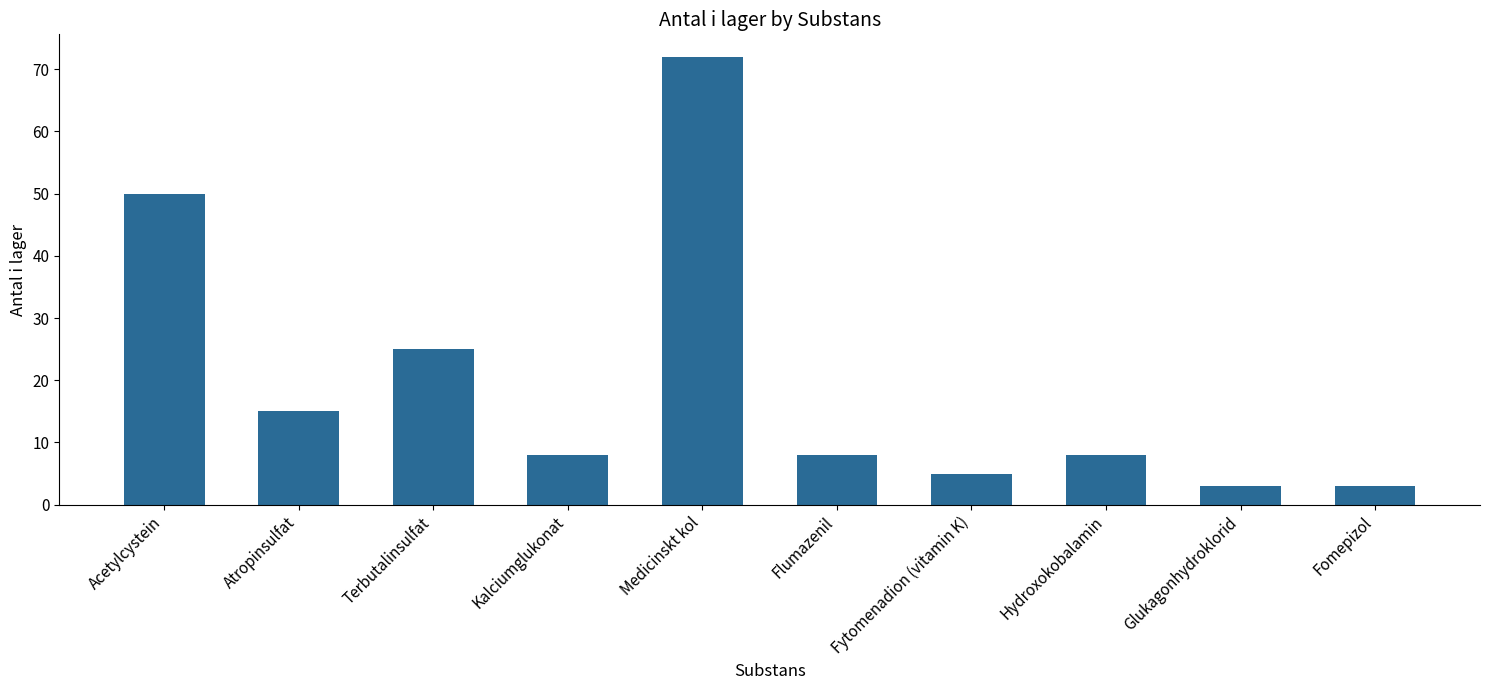

Read the value at Acetylcystein, to the nearest 5.

50